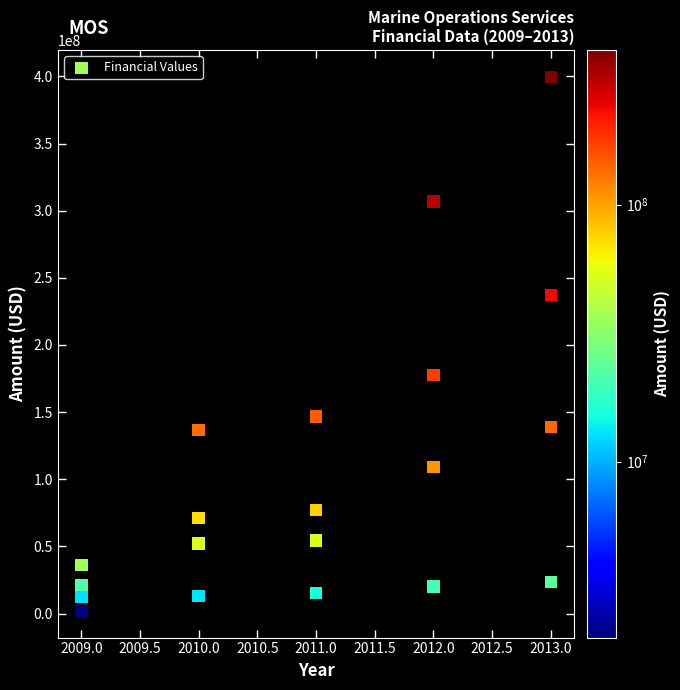

What is the range of X values (max minus min)?

4.0